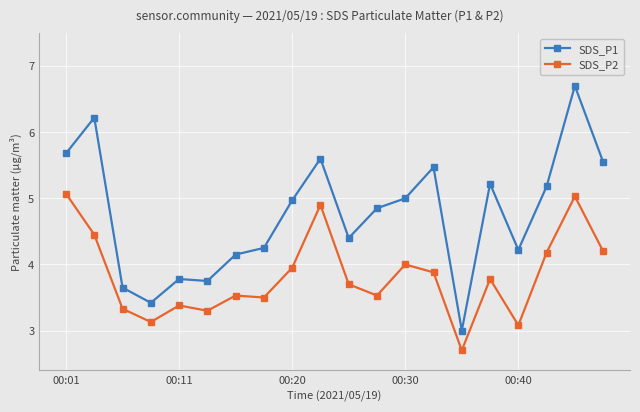

List the series in order of their overall mean, highest first.

SDS_P1, SDS_P2